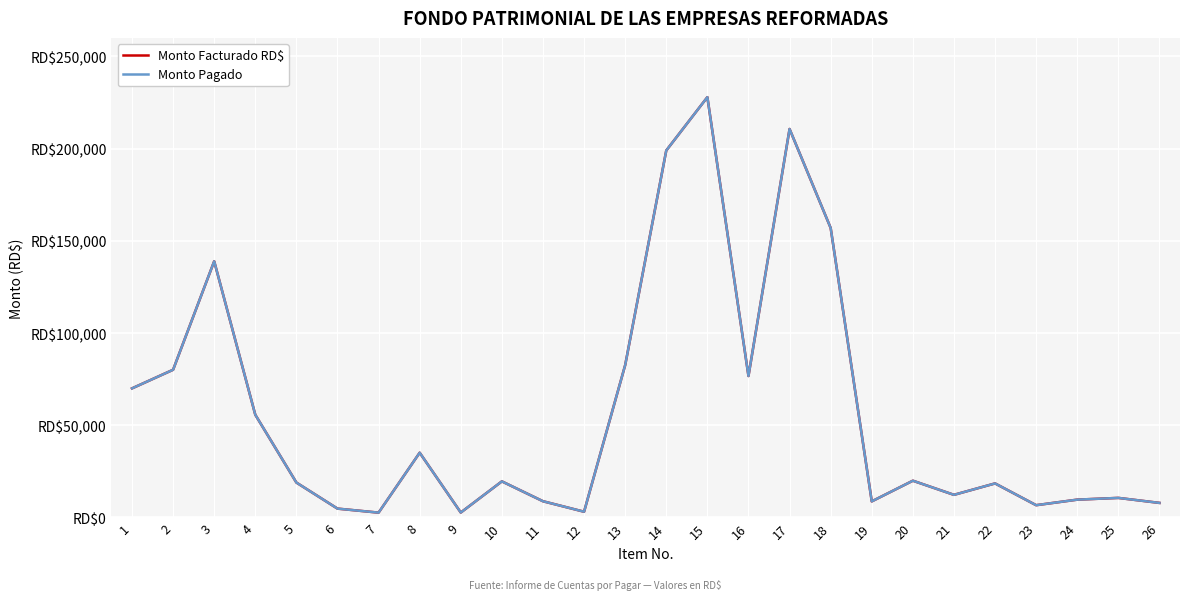

Is this an area chart (filled region under the line)?

No